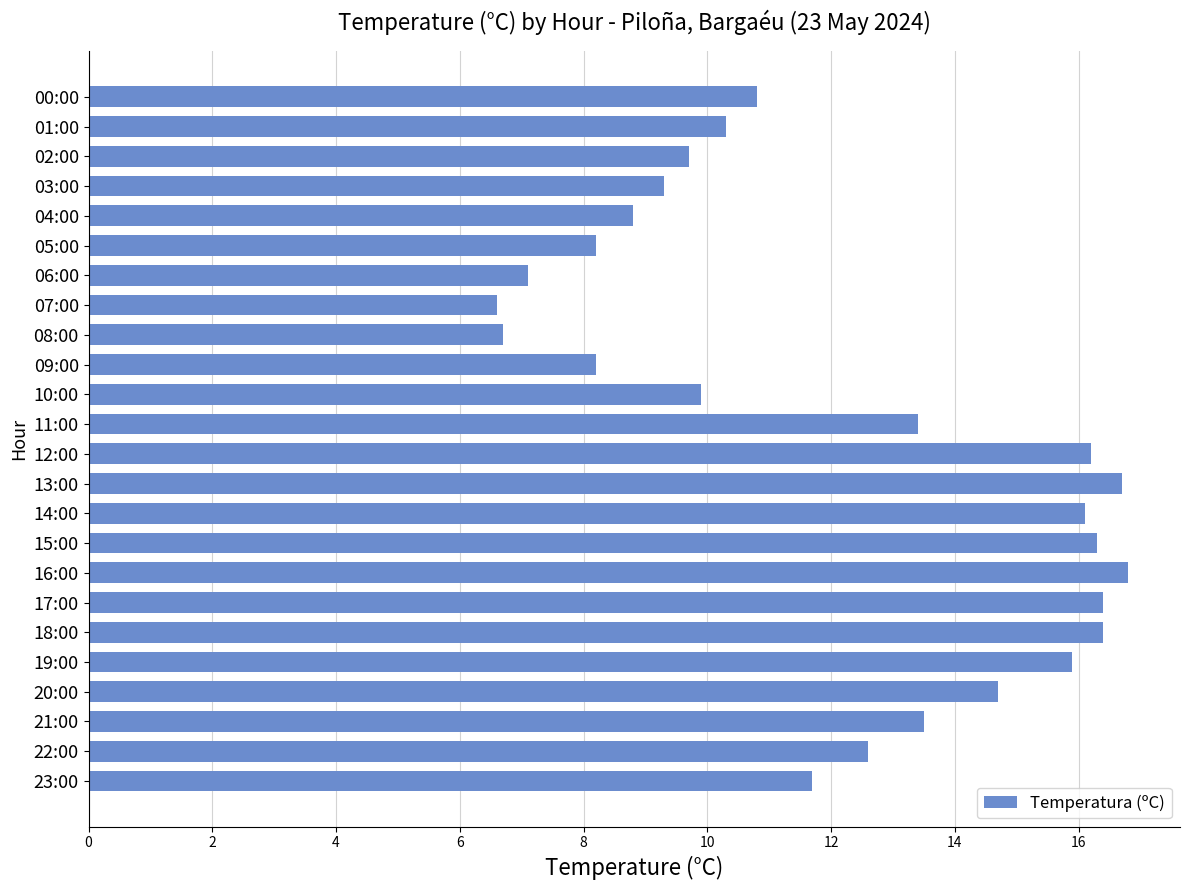

Does the chart contain stacked bars?

No